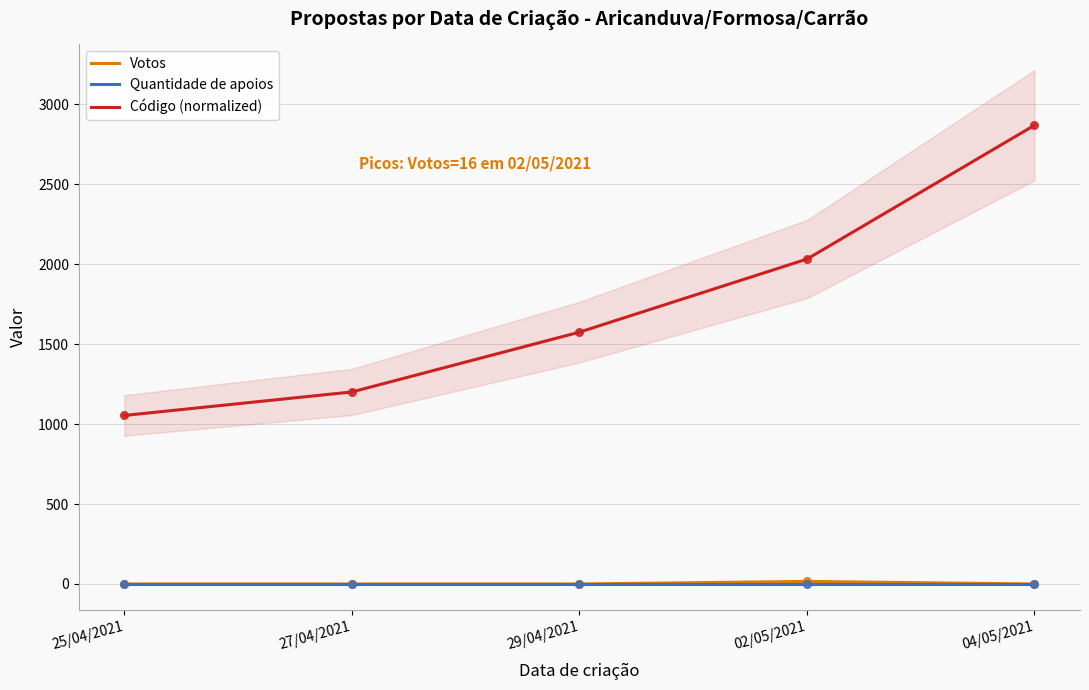

What is the total value across all series at 25/04/2021?

1054